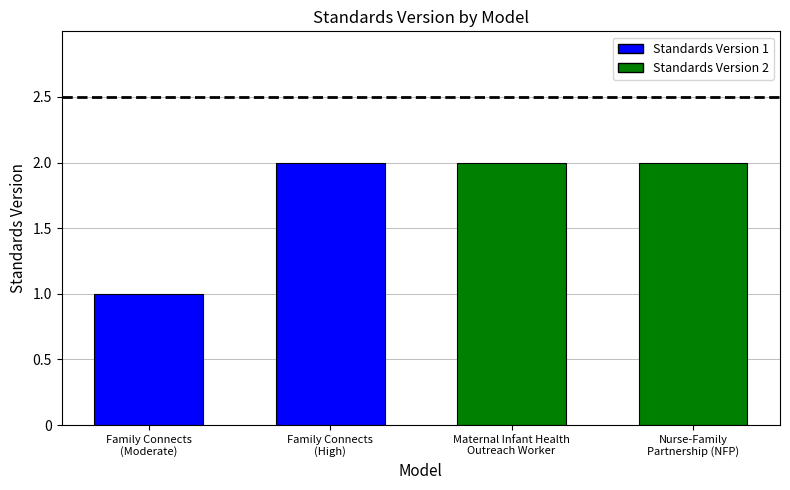

The value at Maternal Infant Health
Outreach Worker is 2. True or false?

True